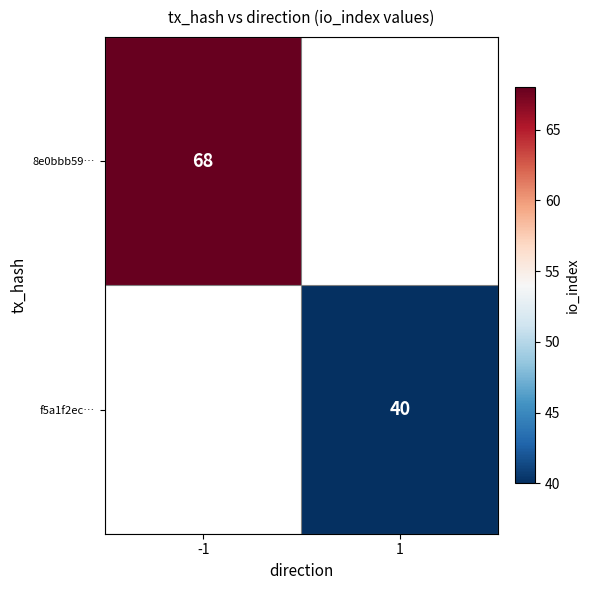

The value of 8e0bbb59… at -1 is 105. True or false?

False